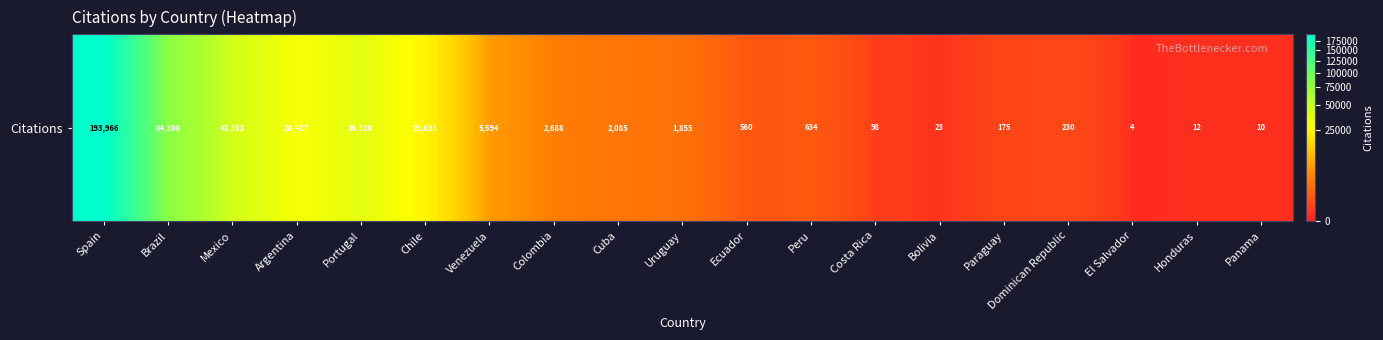

What is the ratio of the value at Venezuela to the value at Cuba?

2.7